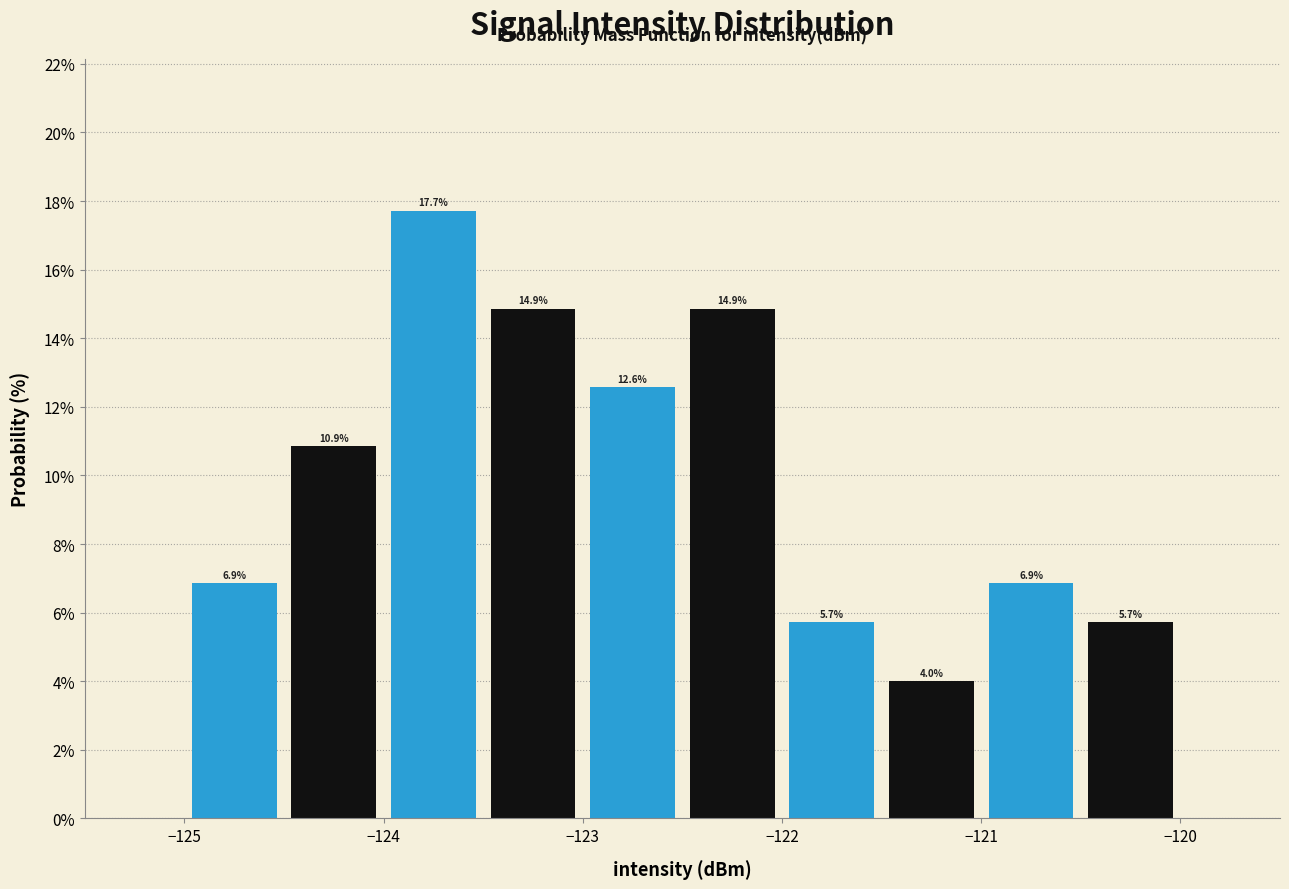

Reading left to right, list every bar in this chart as the range it spans on the x-axis followed by its height.

-125.0 to -124.5: 6.9
-124.5 to -124.0: 10.9
-124.0 to -123.5: 17.7
-123.5 to -123.0: 14.9
-123.0 to -122.5: 12.6
-122.5 to -122.0: 14.9
-122.0 to -121.5: 5.7
-121.5 to -121.0: 4.0
-121.0 to -120.5: 6.9
-120.5 to -120.0: 5.7